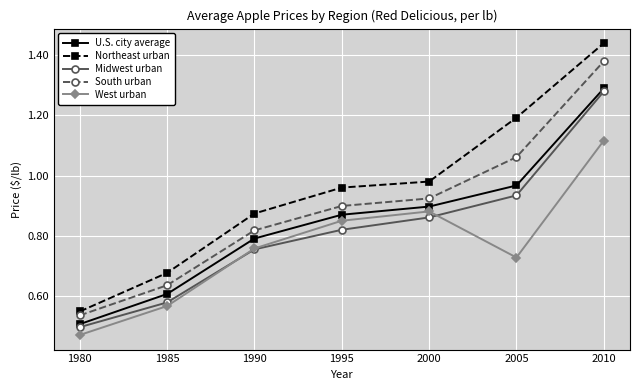

Does the chart have visible grid lines?

Yes